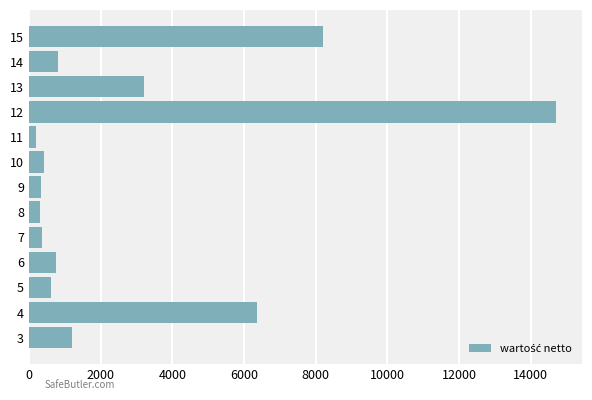

Is it true that the value at 6 is 753.5?

True